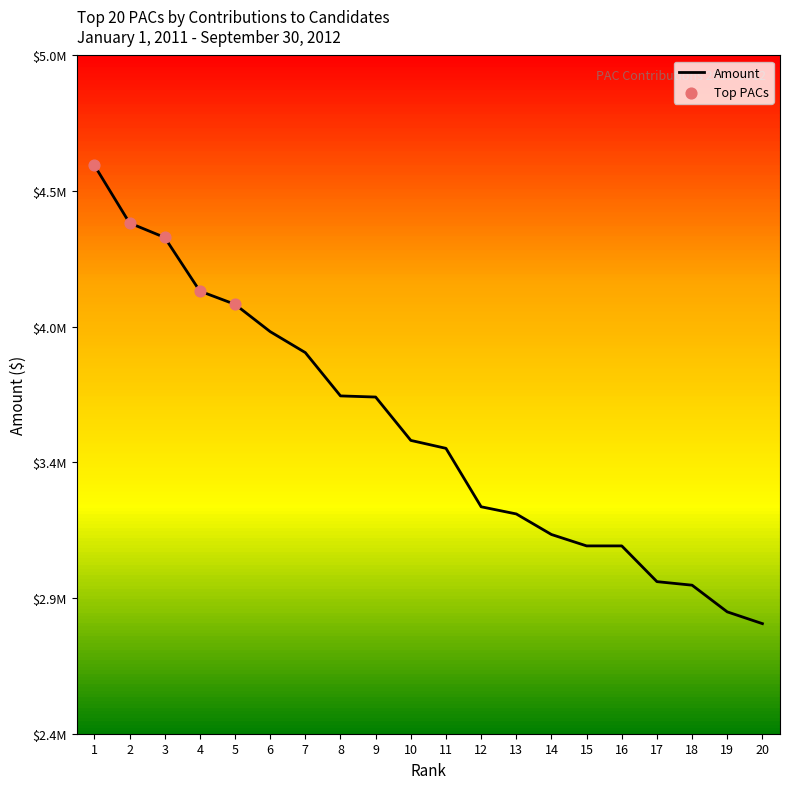

What is the ratio of the value at 16 to the value at 4?

0.8